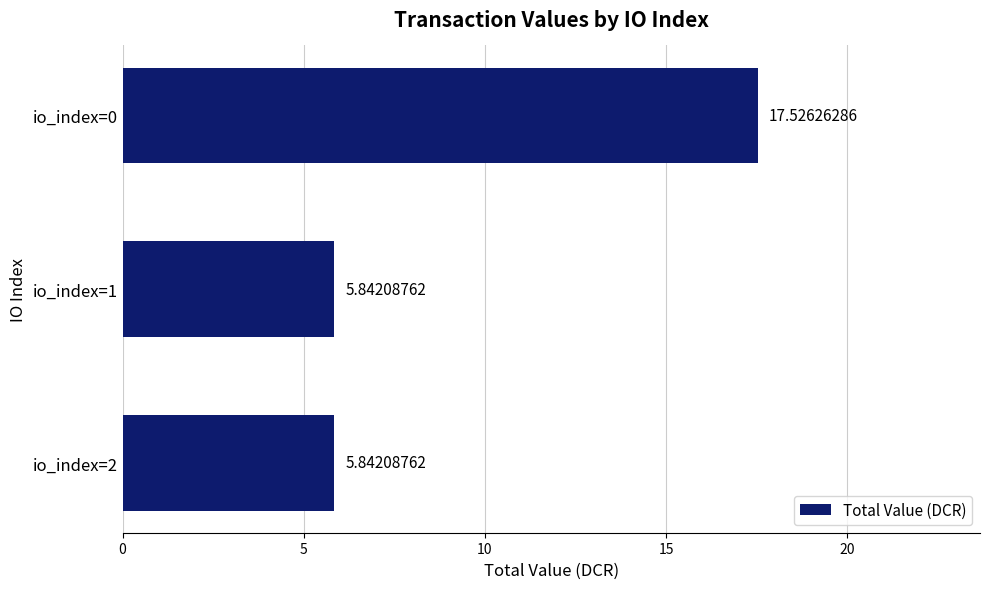

Which has a higher value, io_index=2 or io_index=0?

io_index=0